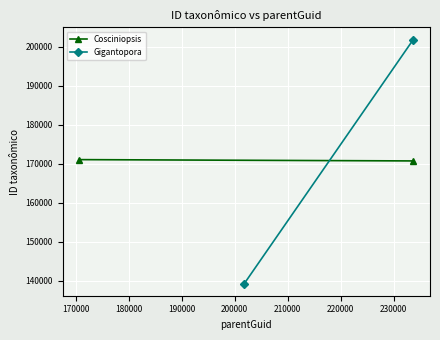

Reading left to right, extract all data points from this chart.

Cosciniopsis: 170691	171027
Gigantopora: 201816	139260